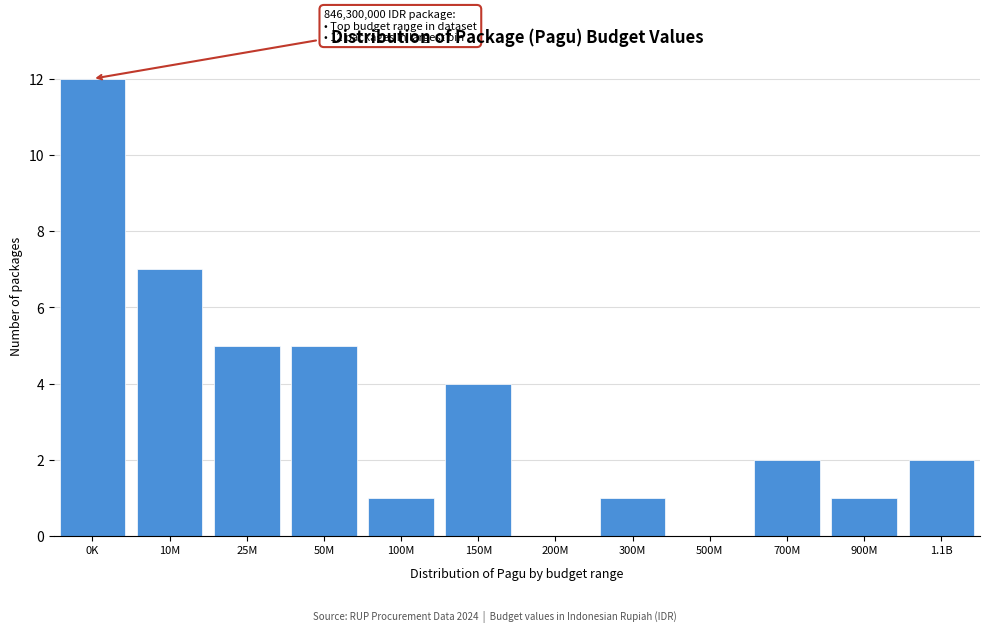

Reading left to right, transcribe all the data shown in this chart.

0K=12	10M=7	25M=5	50M=5	100M=1	150M=4	200M=0	300M=1	500M=0	700M=2	900M=1	1.1B=2